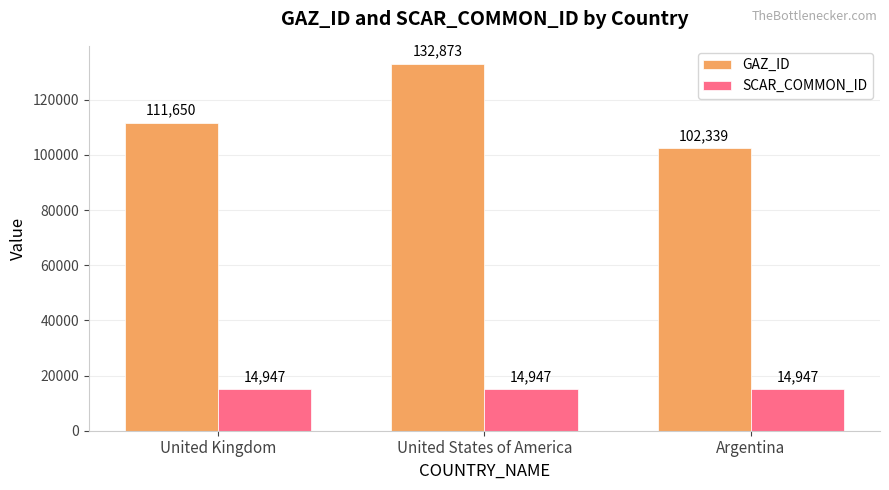

What is the highest value of the SCAR_COMMON_ID series?

14947